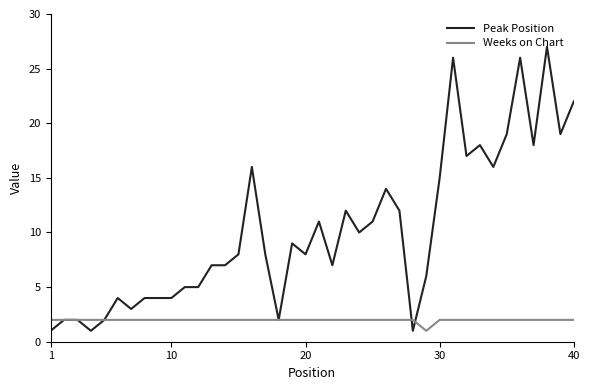

List the series in order of their peak value, highest first.

Peak Position, Weeks on Chart